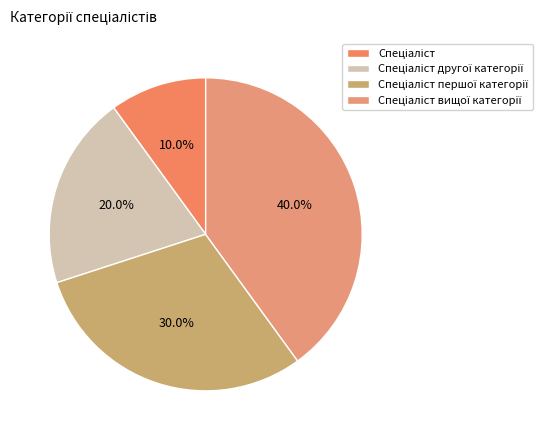

What percentage do Спеціаліст першої категорії and Спеціаліст together represent?

40.0%